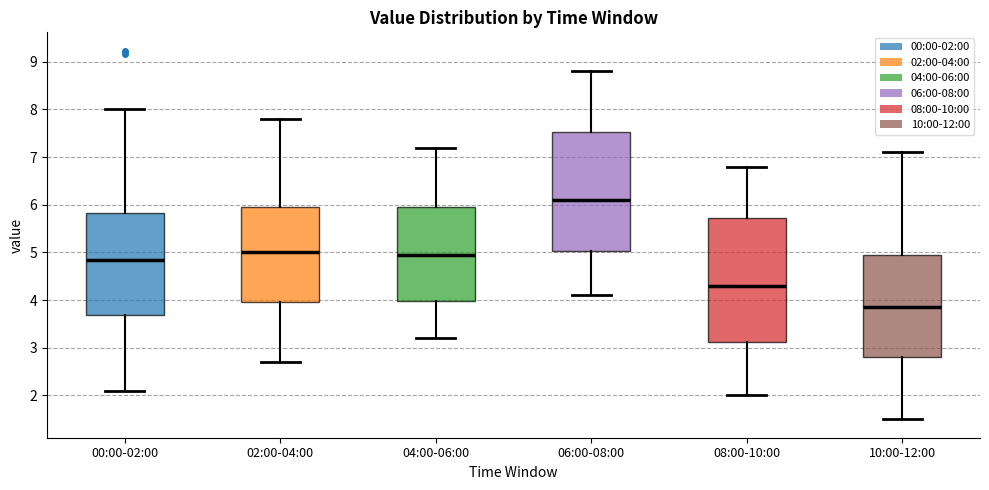

Reading left to right, read every box against the y-axis: the position of its median line, the range the box covers, and the ends of its whiskers. The values are not printed on the chart, so give them approximately, as read against the axis.

00:00-02:00: median 4.9, box 3.7 to 5.8, whiskers 2.1 to 8.0
02:00-04:00: median 5.0, box 4.0 to 6.0, whiskers 2.7 to 7.8
04:00-06:00: median 5.0, box 4.0 to 6.0, whiskers 3.2 to 7.2
06:00-08:00: median 6.1, box 5.0 to 7.5, whiskers 4.1 to 8.8
08:00-10:00: median 4.3, box 3.1 to 5.7, whiskers 2.0 to 6.8
10:00-12:00: median 3.9, box 2.8 to 5.0, whiskers 1.5 to 7.1